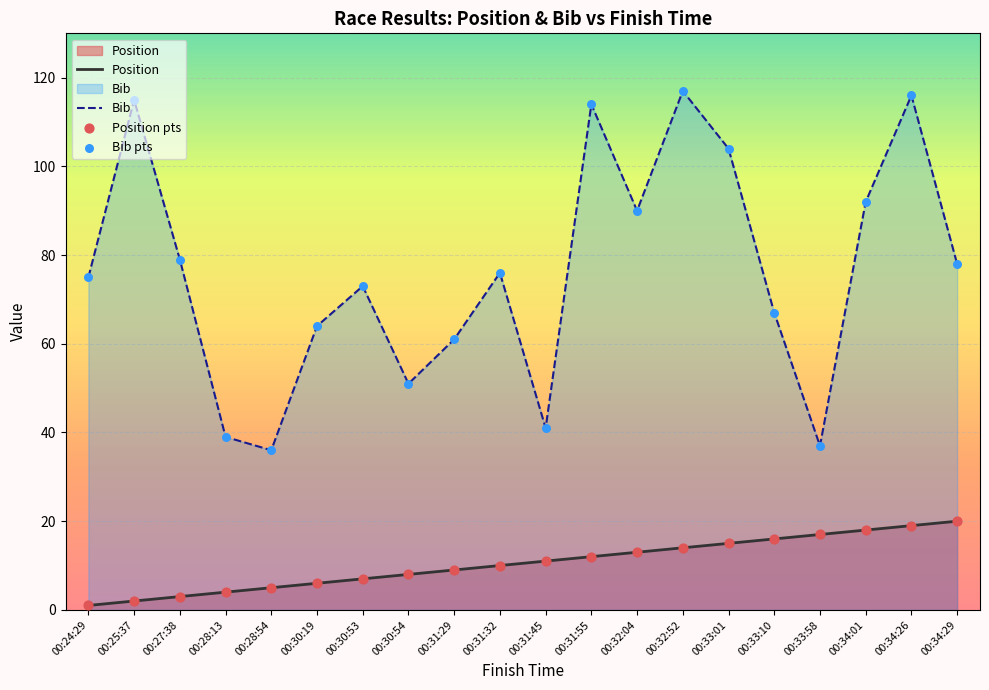

Which series reaches the minimum Y coordinate?

Position